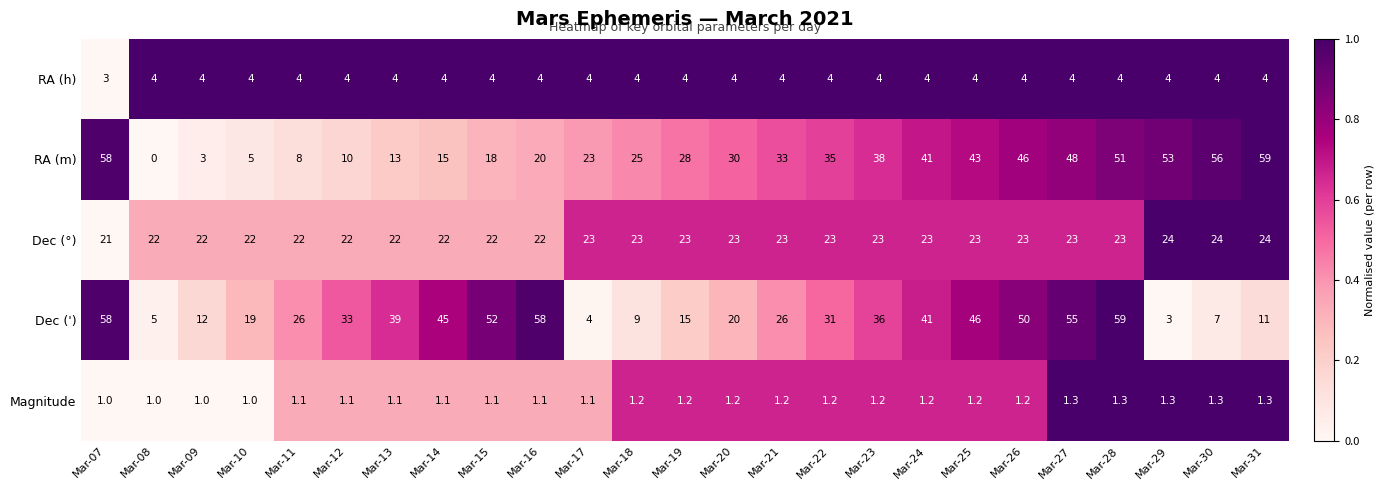

What is the difference between the maximum and minimum values in the Dec (°) series?

3.0